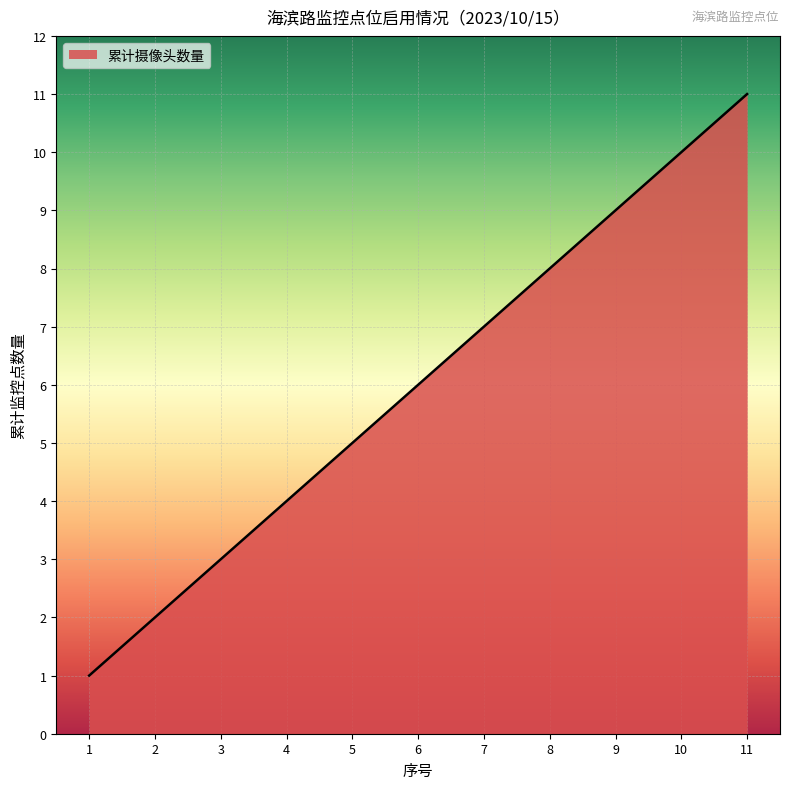

What value does the data have at 7, to the nearest 5?

5